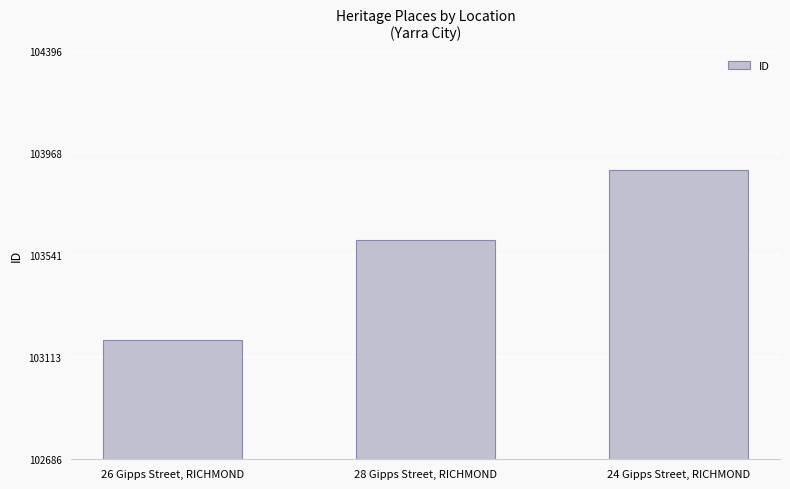

Which category has the highest value across all series?

24 Gipps Street, RICHMOND